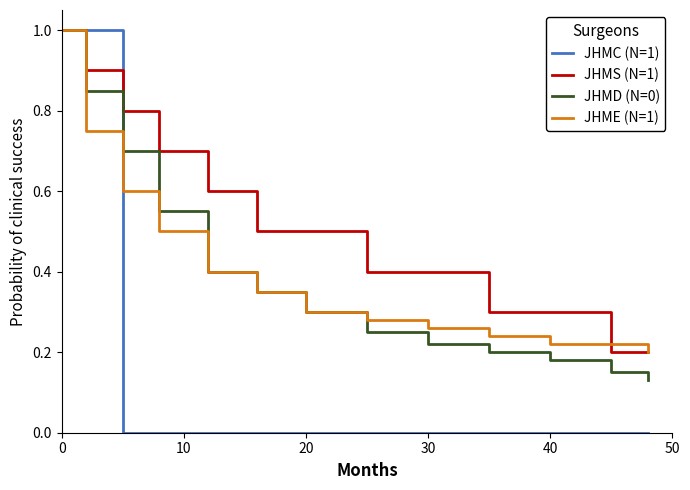

Count the number of categories in the chart.

13